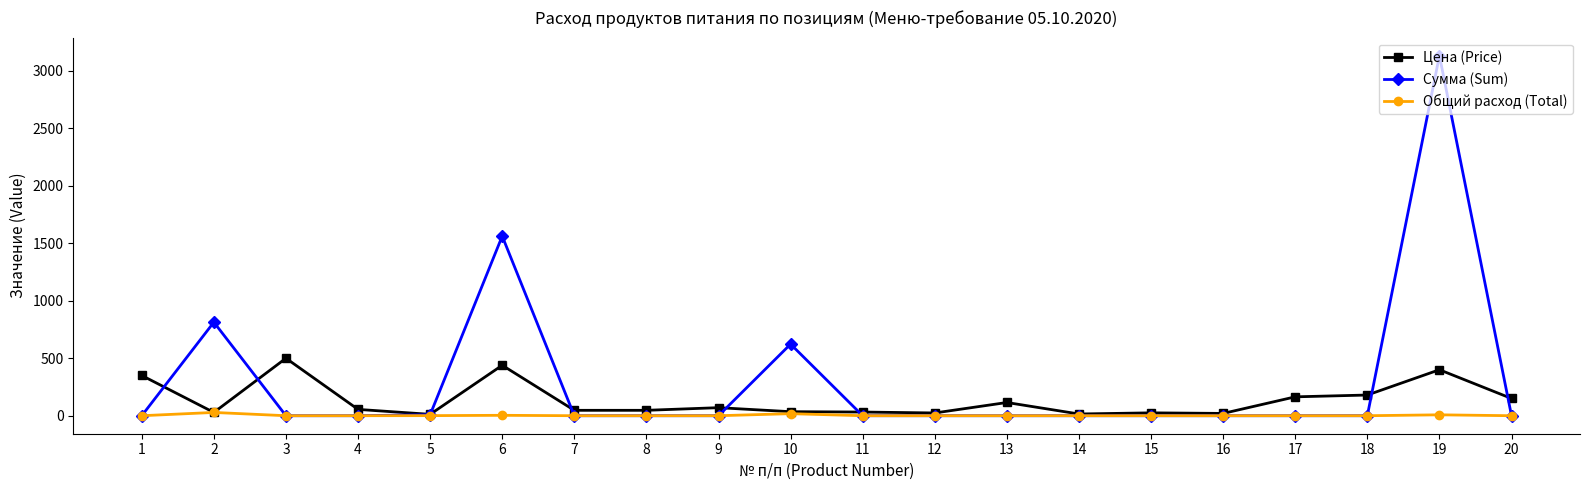

Which series has the largest total across all categories?

Сумма (Sum)